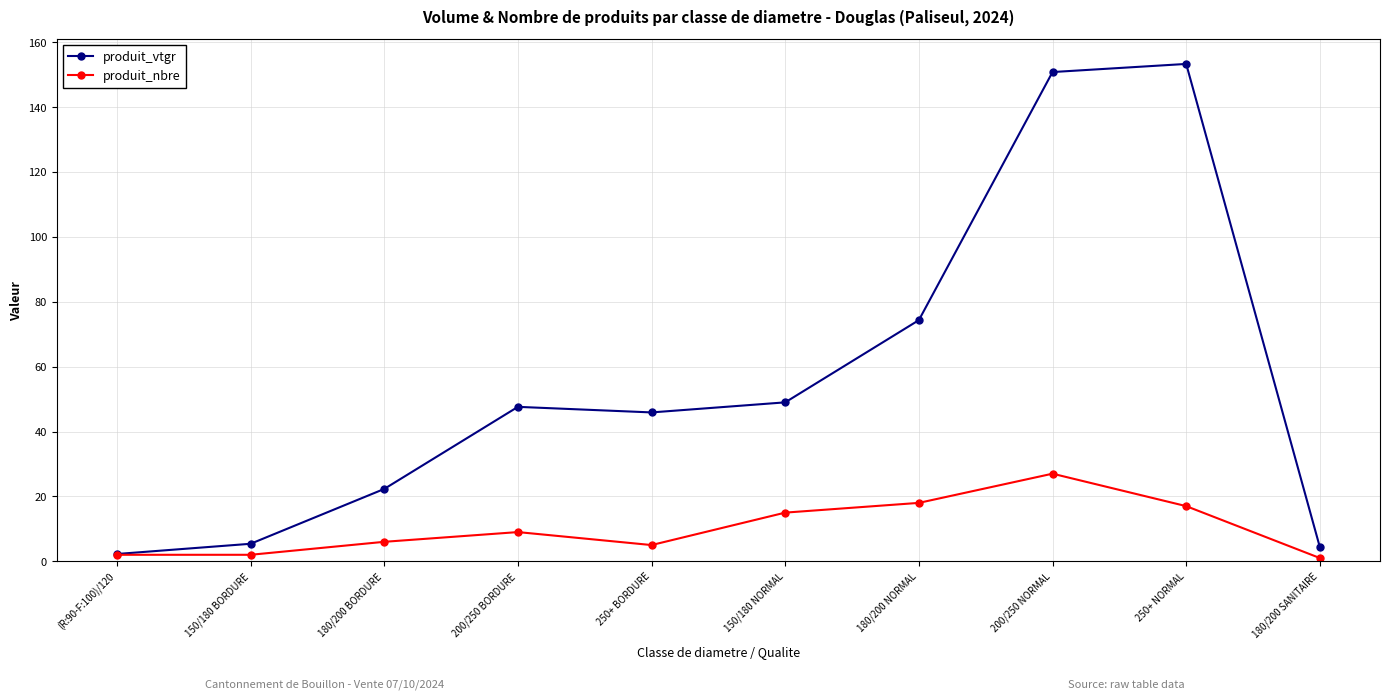

Between 200/250 NORMAL and 180/200 SANITAIRE, which series saw the biggest shift?

produit_vtgr